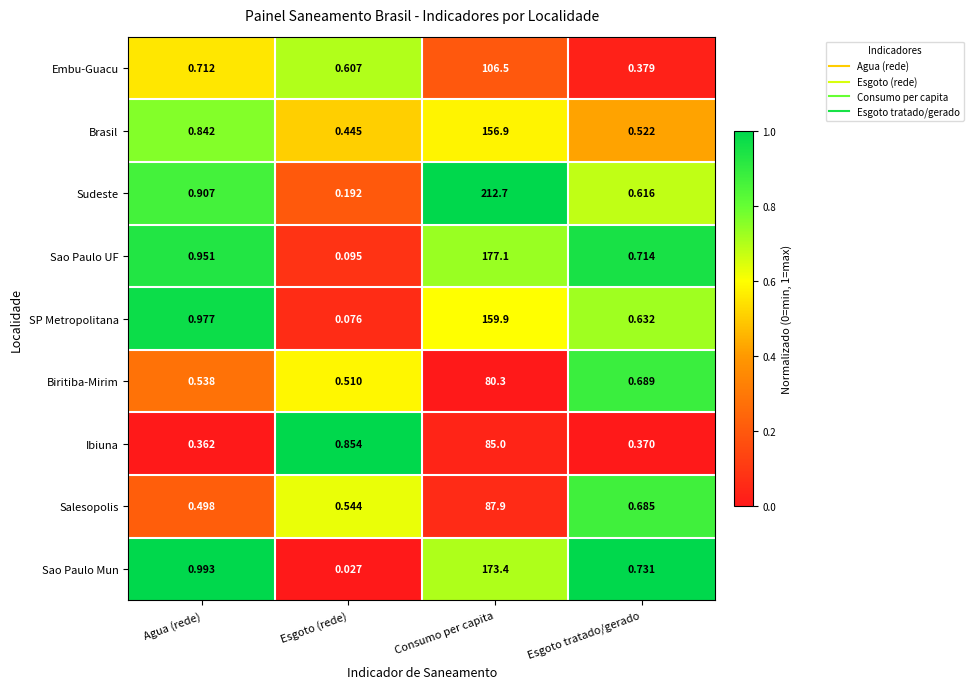

What is the total value across all series at Agua (rede)?

6.8